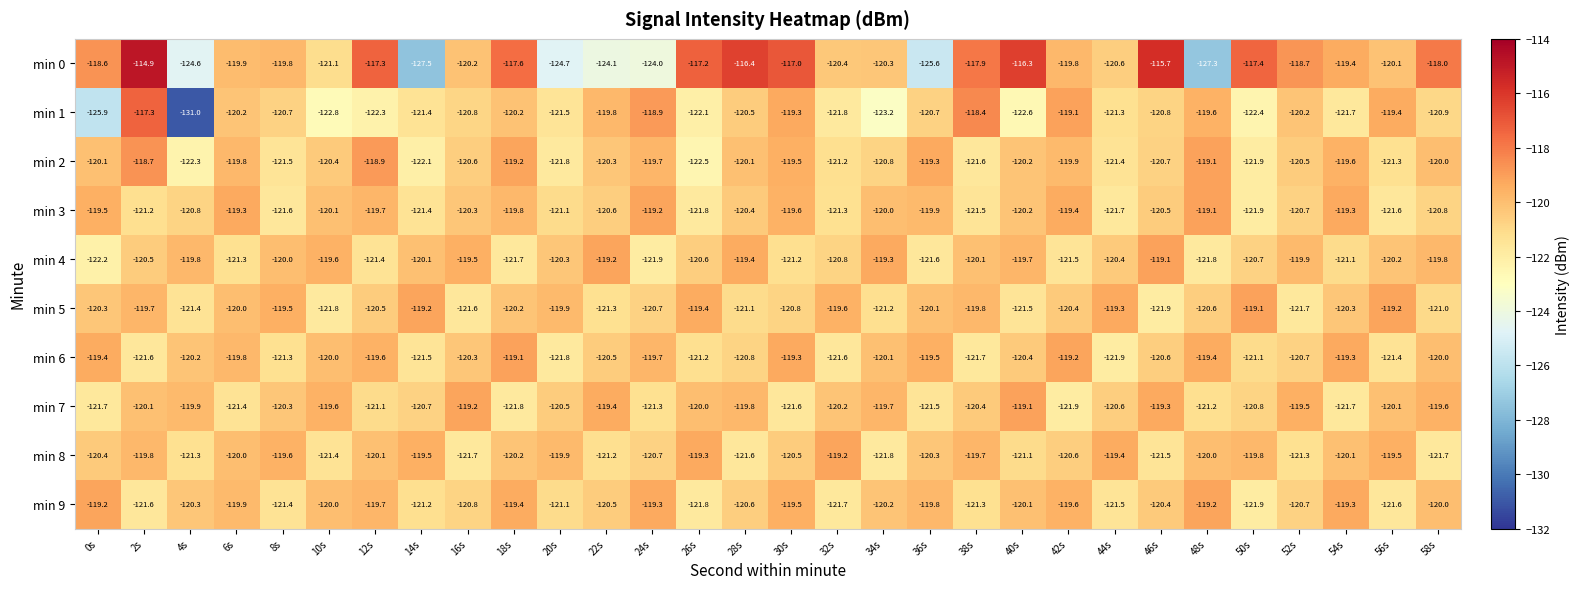

Which series has the largest total across all categories?

min 0